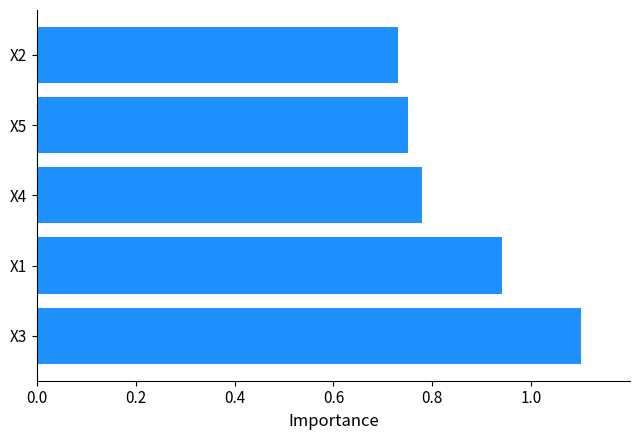

The chart shows a value of 1.1 at X3. True or false?

True